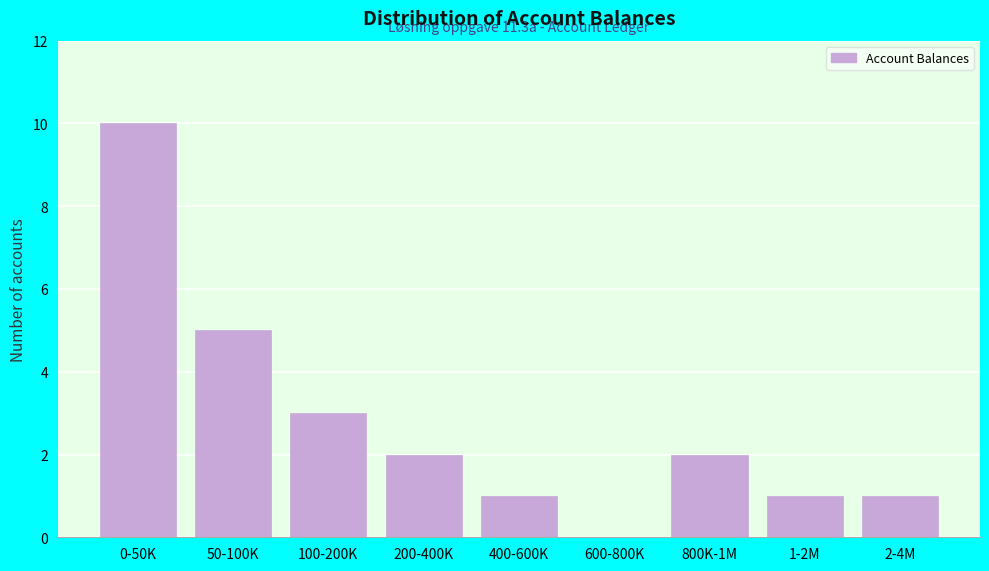

Reading left to right, extract all data points from this chart.

0-50K=10	50-100K=5	100-200K=3	200-400K=2	400-600K=1	600-800K=0	800K-1M=2	1-2M=1	2-4M=1